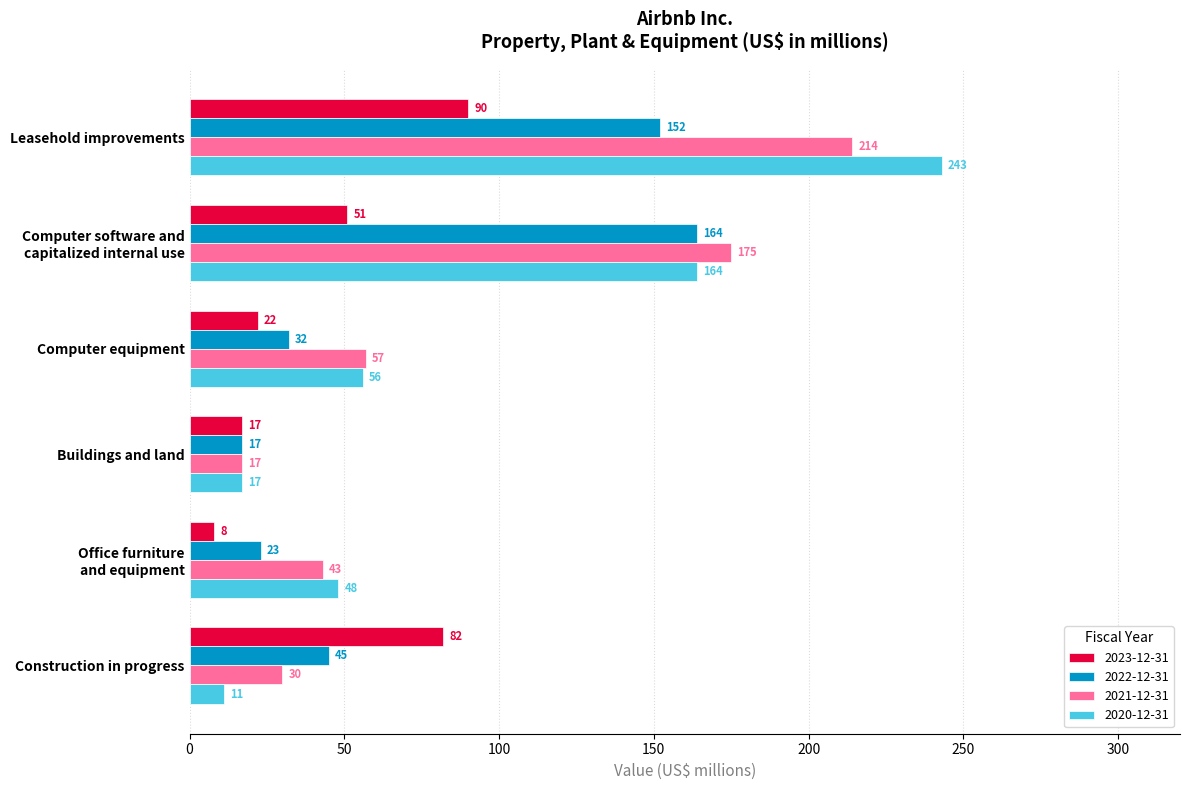

At which category is the sum across all series the highest?

Leasehold improvements